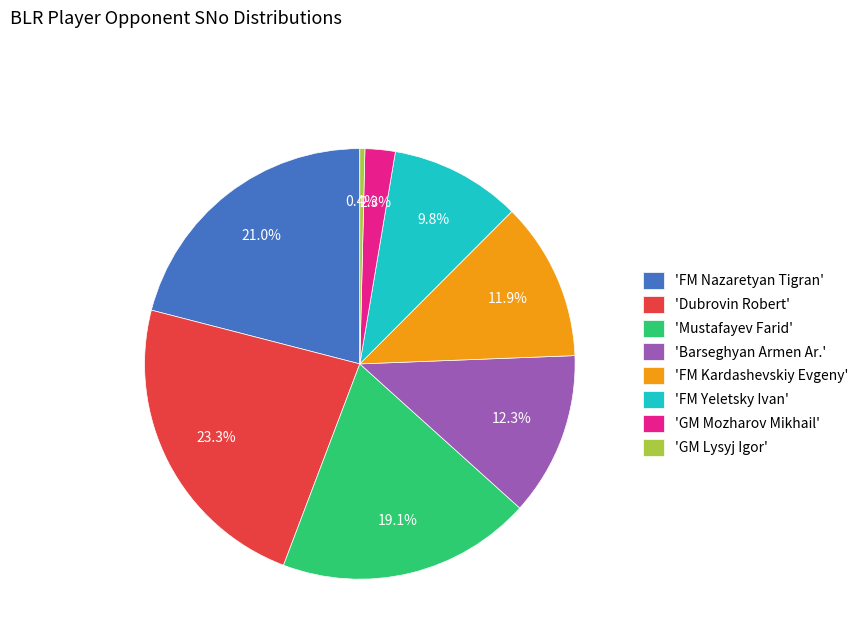

What is the total percentage of 'FM Kardashevskiy Evgeny' and 'Mustafayev Farid'?

31.0%